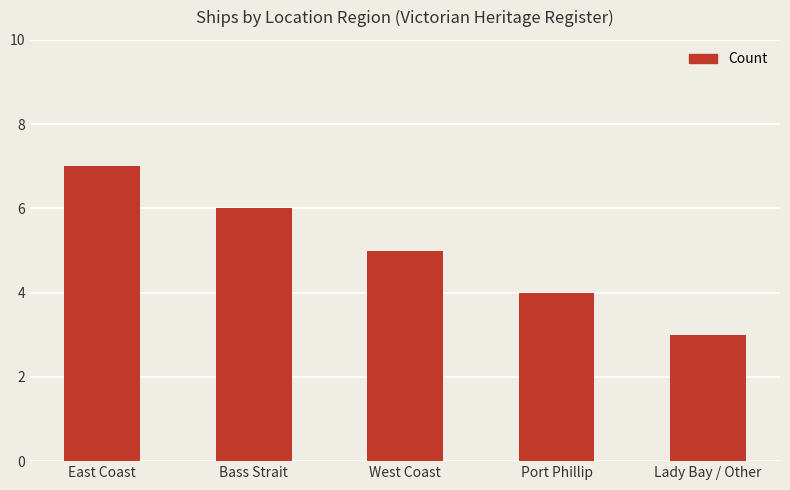

What is the difference between the second highest and second lowest values?

2